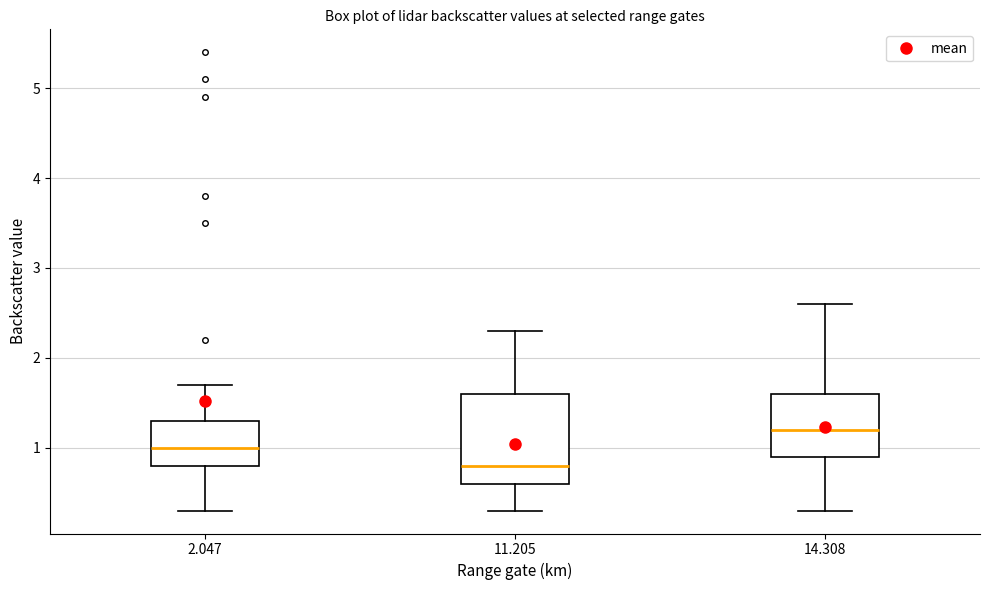

Reading left to right, read every box against the y-axis: the position of its median line, the range the box covers, and the ends of its whiskers. The values are not printed on the chart, so give them approximately, as read against the axis.

2.047: median 1.0, box 0.8 to 1.3, whiskers 0.3 to 1.7
11.205: median 0.8, box 0.6 to 1.6, whiskers 0.3 to 2.3
14.308: median 1.2, box 0.9 to 1.6, whiskers 0.3 to 2.6